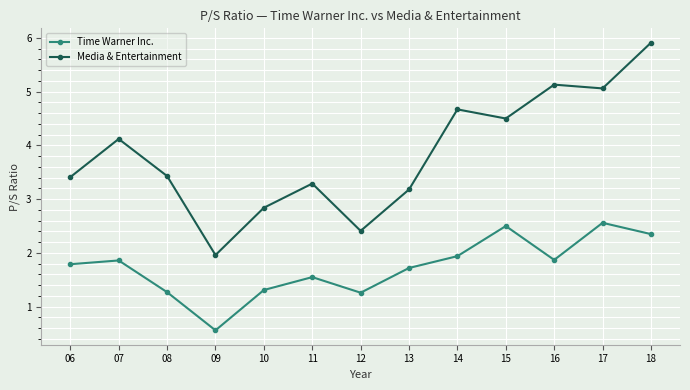

Rank the series at 10 from highest to lowest value.

Media & Entertainment, Time Warner Inc.